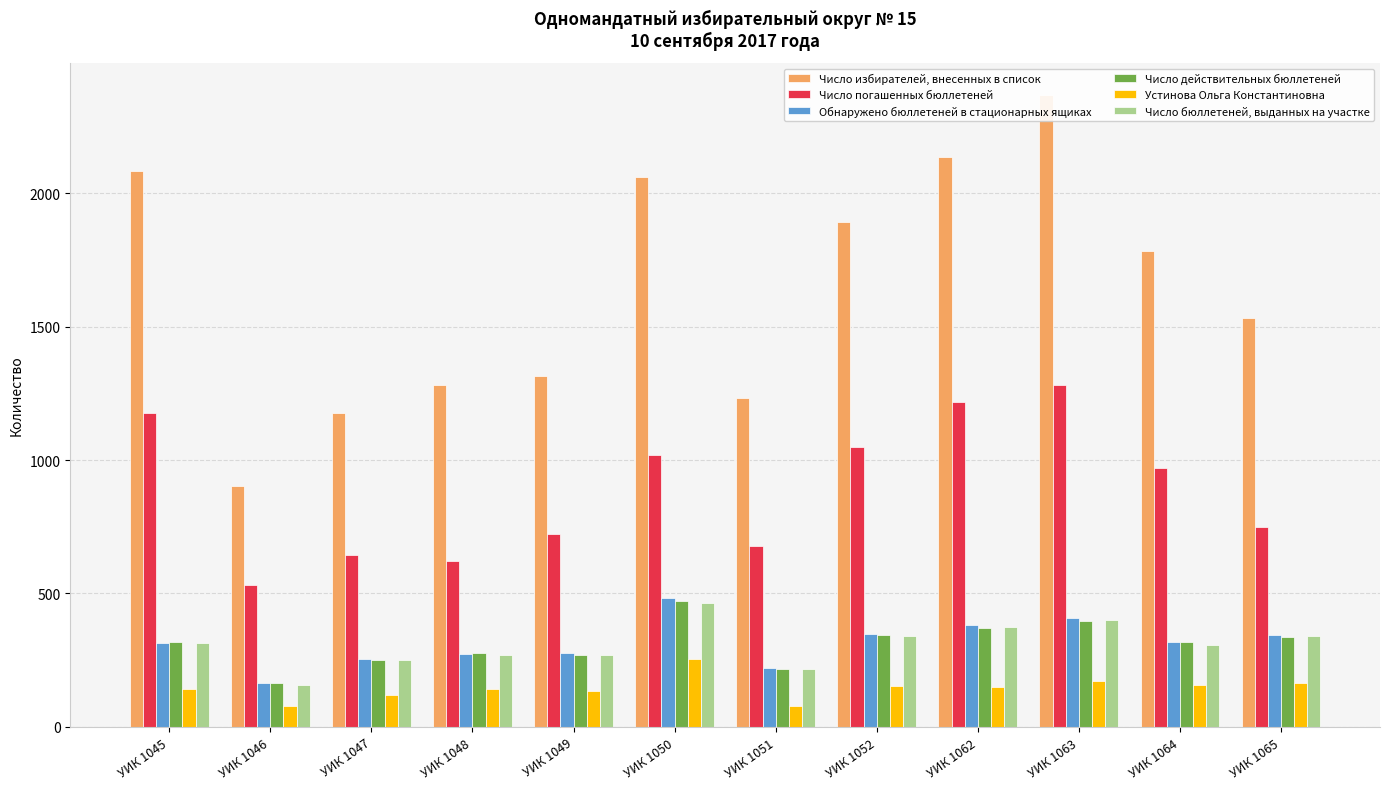

What is the difference between the second highest and minimum values in the Число бюллетеней, выданных на участке series?

244